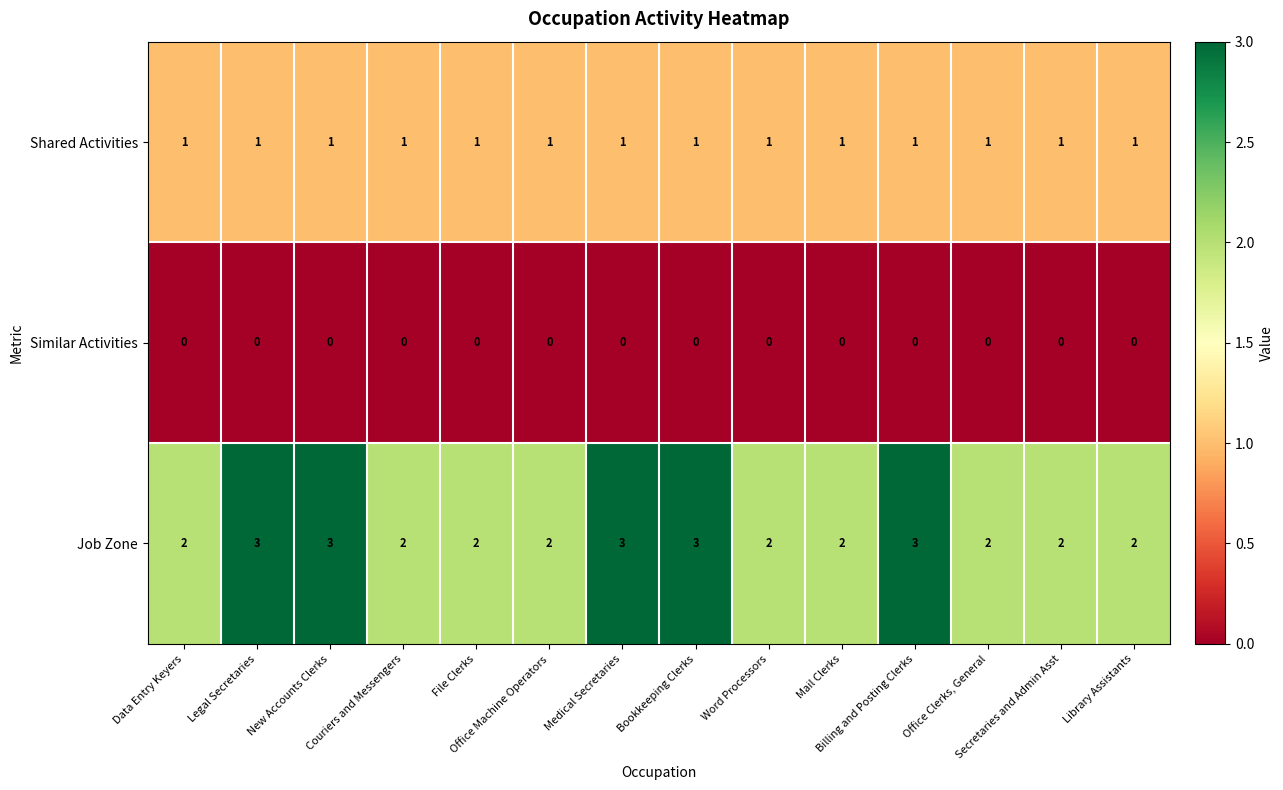

At how many categories does at least one series exceed 0?

14